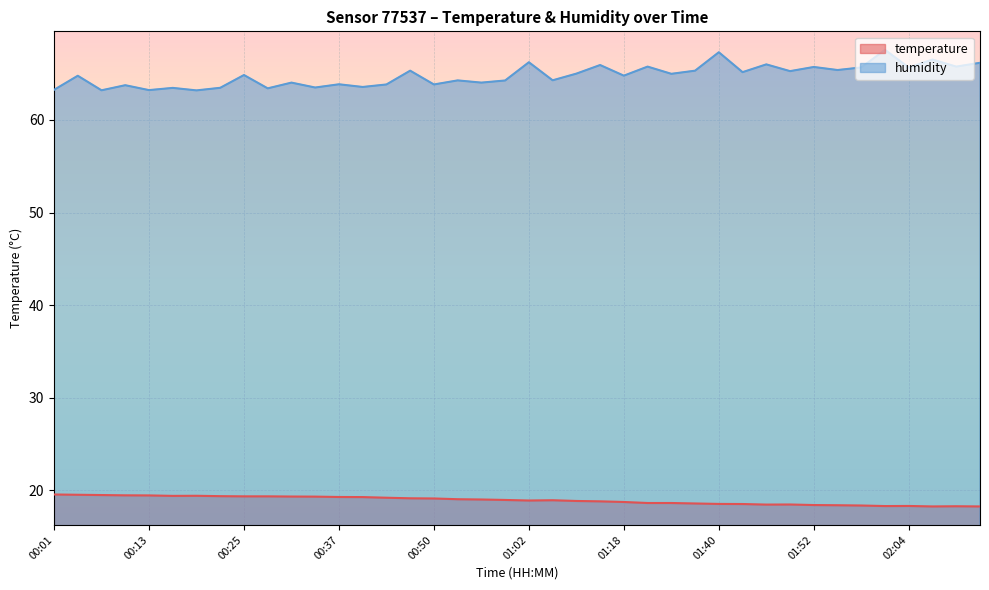

Rank the series at 00:31 from highest to lowest value.

humidity, temperature